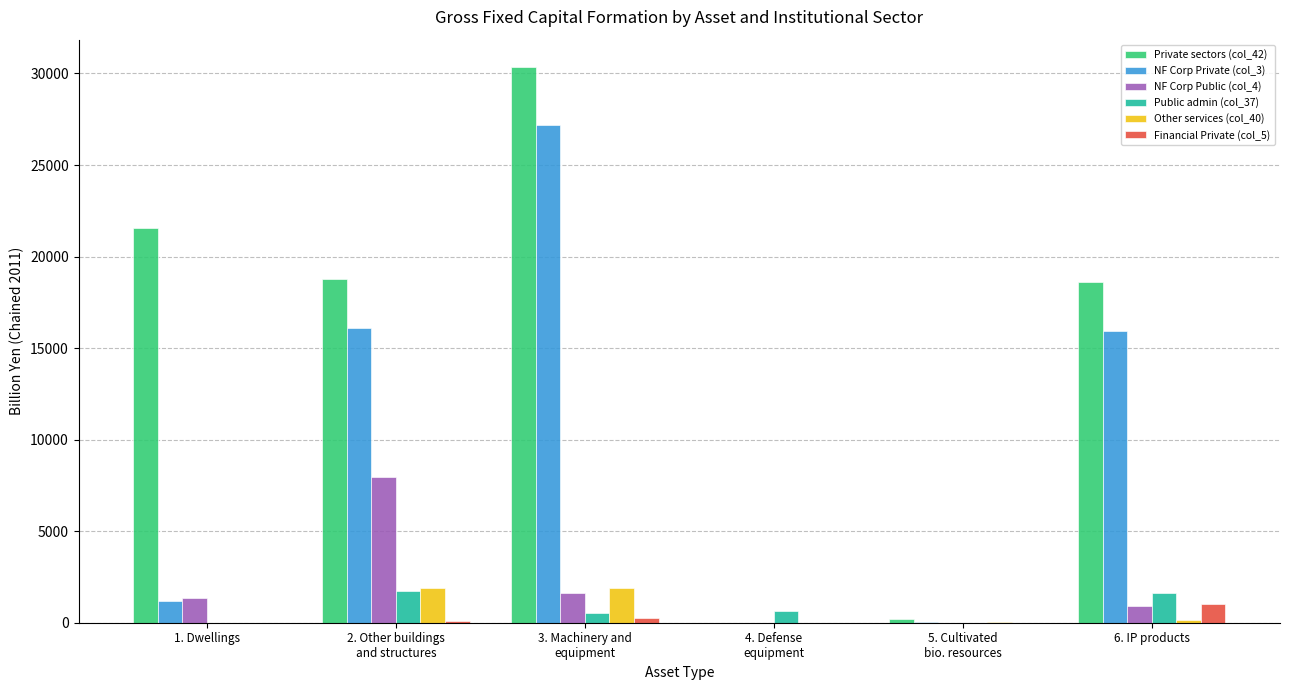

The value of NF Corp Private (col_3) at 5. Cultivated
bio. resources is 60.2. True or false?

True